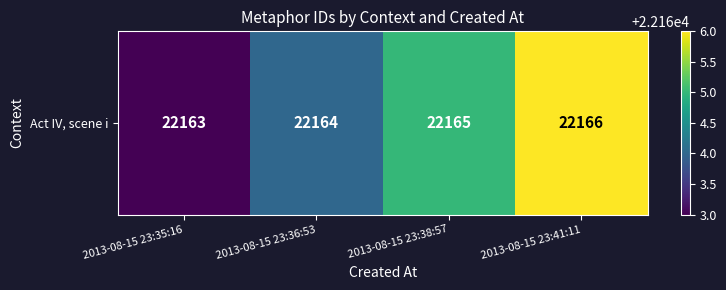

Rank the categories by value from highest to lowest.

2013-08-15 23:41:11, 2013-08-15 23:38:57, 2013-08-15 23:36:53, 2013-08-15 23:35:16